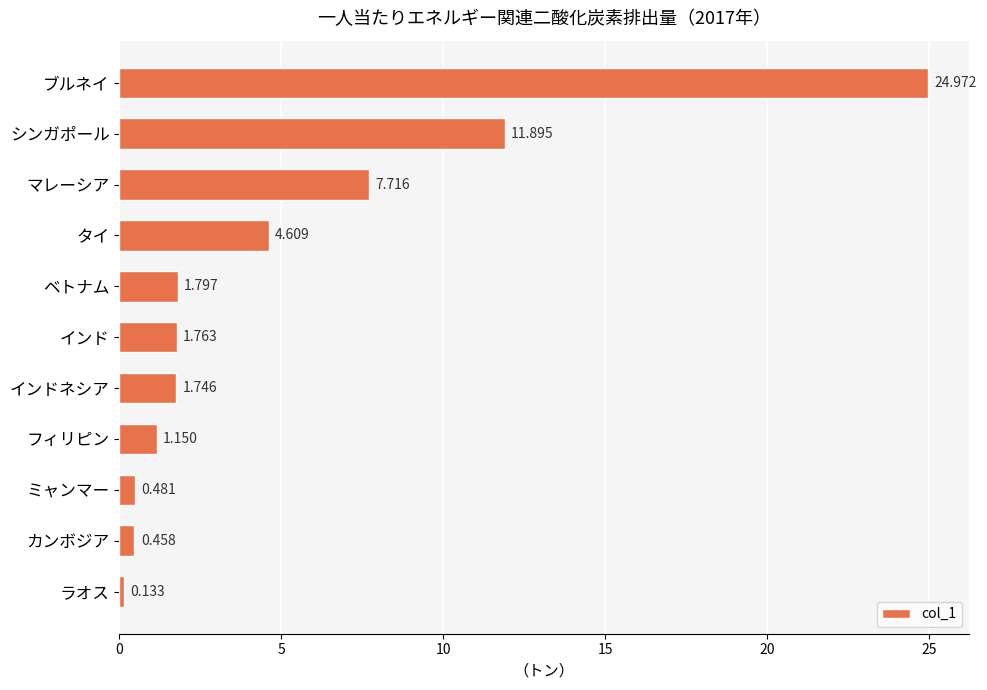

What is the label of the 11th bar from the top?

ラオス